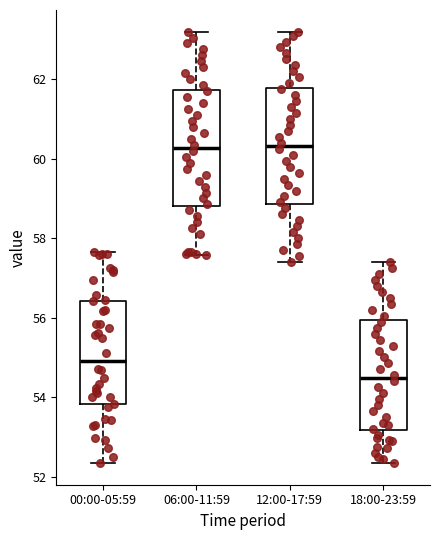

Reading left to right, read every box against the y-axis: the position of its median line, the range the box covers, and the ends of its whiskers. The values are not printed on the chart, so give them approximately, as read against the axis.

00:00-05:59: median 55.0, box 53.8 to 56.4, whiskers 52.4 to 57.6
06:00-11:59: median 60.2, box 58.8 to 61.8, whiskers 57.6 to 63.2
12:00-17:59: median 60.4, box 58.8 to 61.8, whiskers 57.4 to 63.2
18:00-23:59: median 54.4, box 53.2 to 56.0, whiskers 52.4 to 57.4